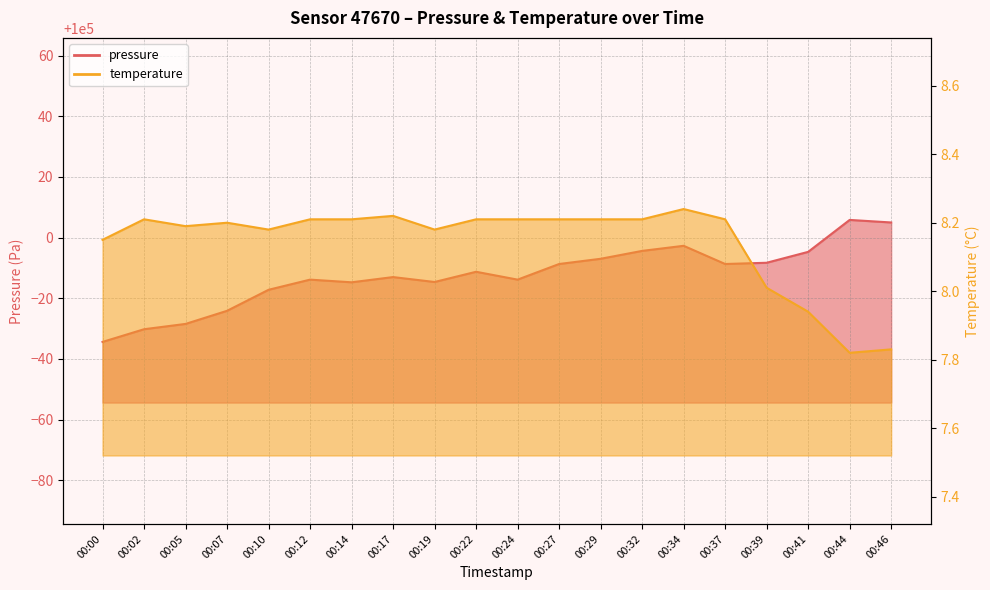

How many interior local valleys does the pressure series have?

4